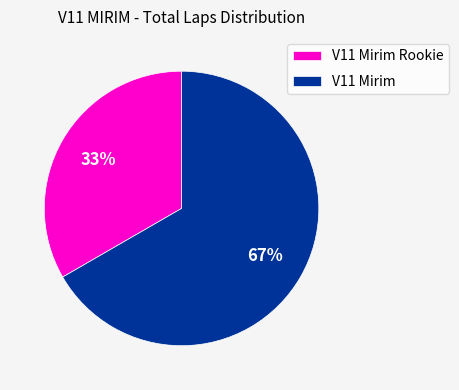

Combined, do V11 Mirim and V11 Mirim Rookie account for over 50%?

Yes